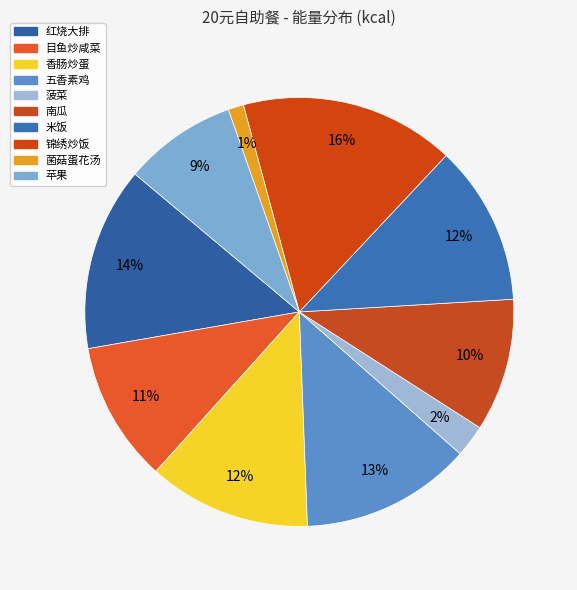

What portion of the pie excludes 菌菇蛋花汤?

98.8%